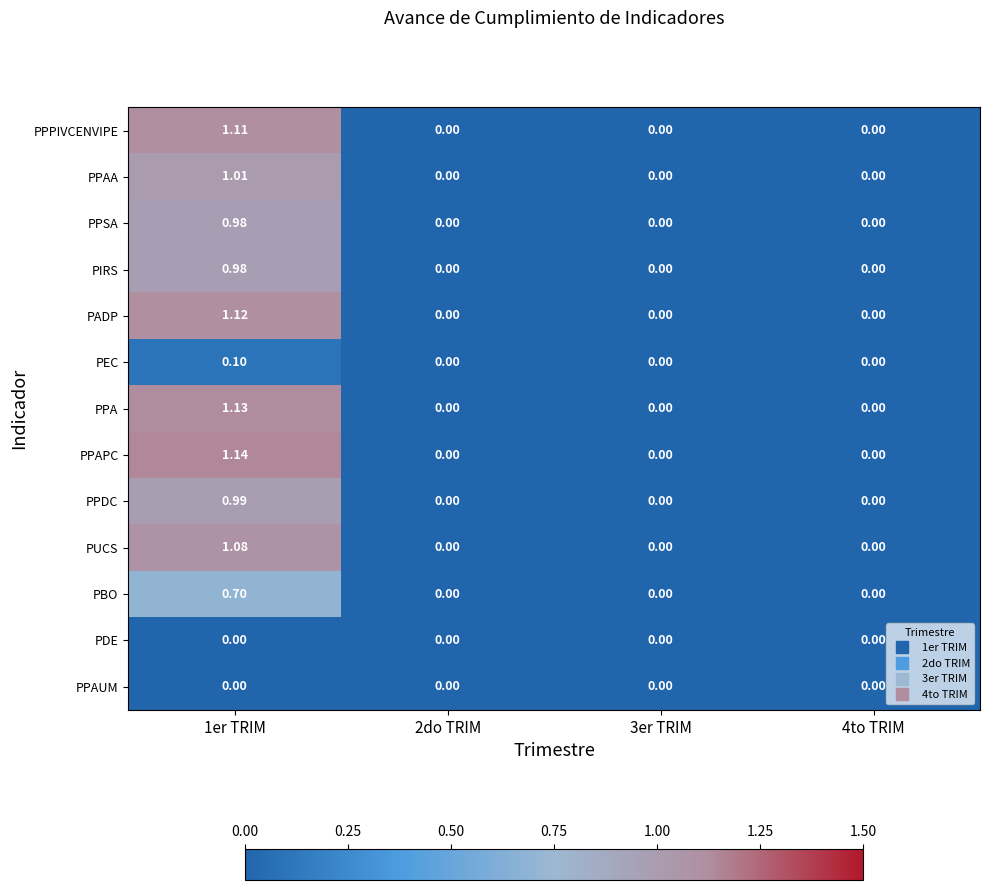

Is the value of PEC at 1er TRIM greater than the value of PPSA at 3er TRIM?

Yes